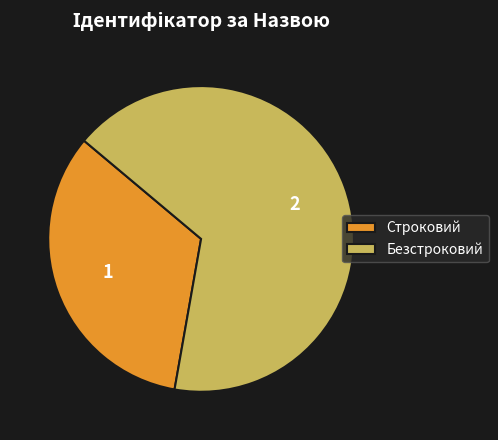

Rank the categories by value from lowest to highest.

Строковий, Безстроковий